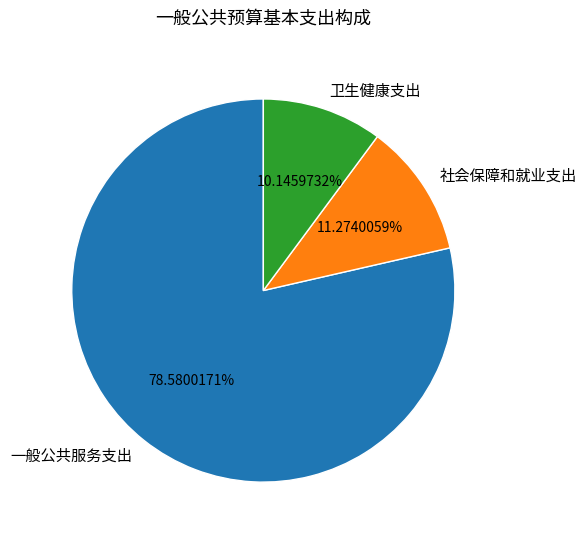

Is 一般公共服务支出 the majority of the pie?

Yes